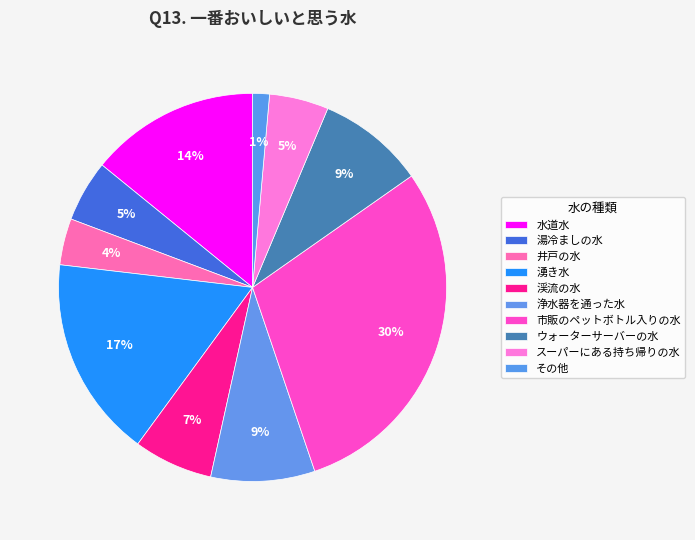

To the nearest percent, what percentage of the pie is 井戸の水?

4%